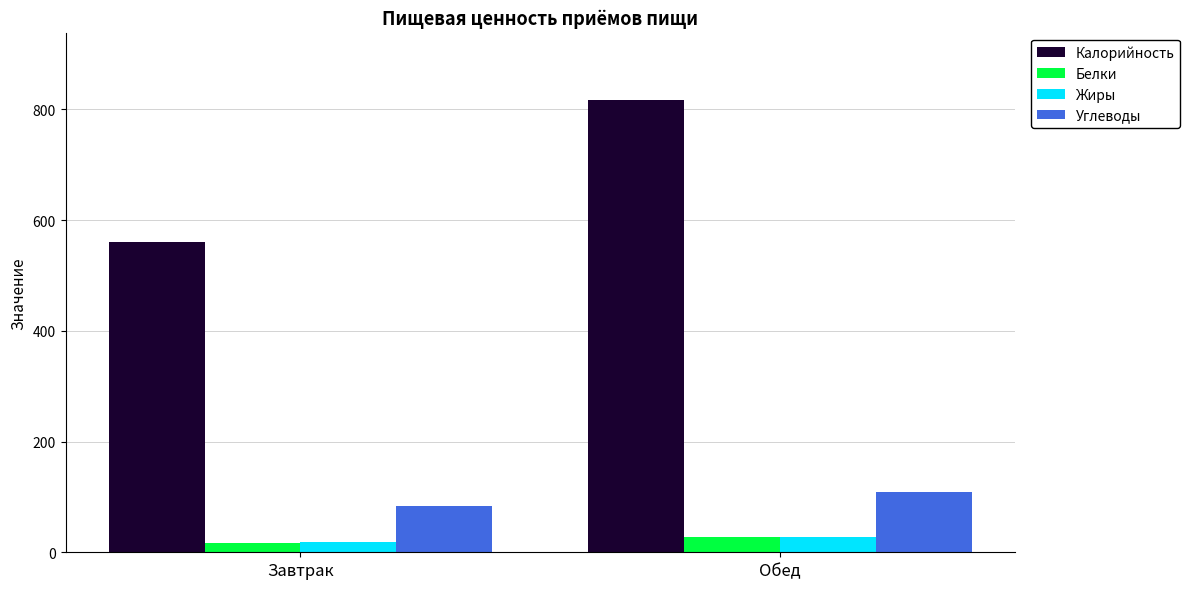

Read the Калорийность value at Обед.

816.0